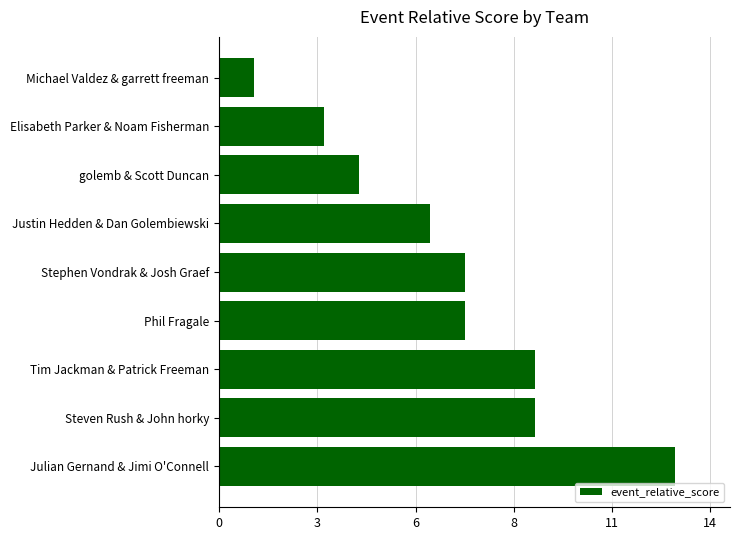

Are the bars horizontal?

Yes